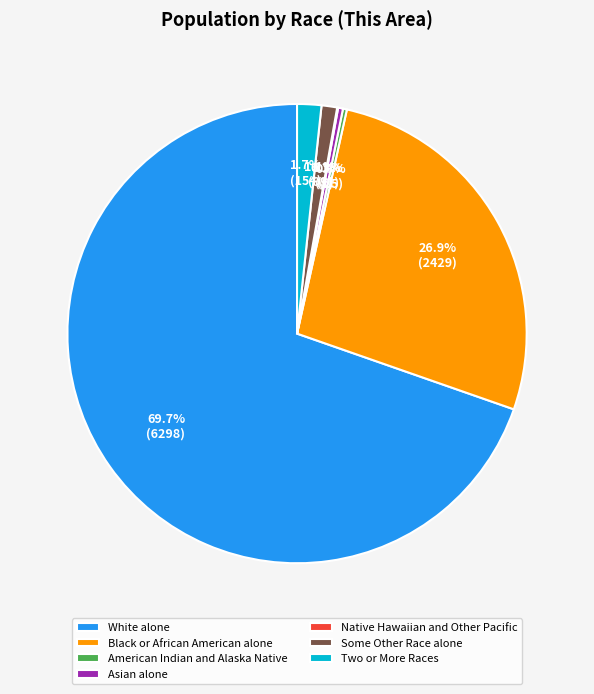

What percentage is the Black or African American alone slice, to the nearest percent?

27%